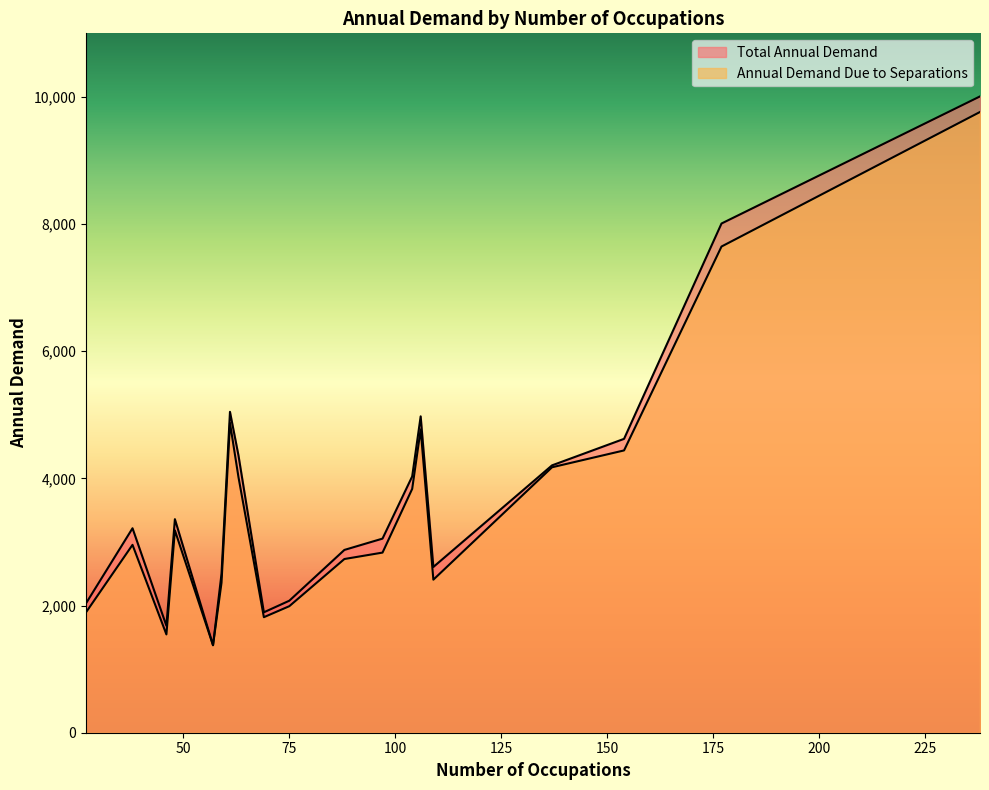

At which category is the sum across all series the highest?

238